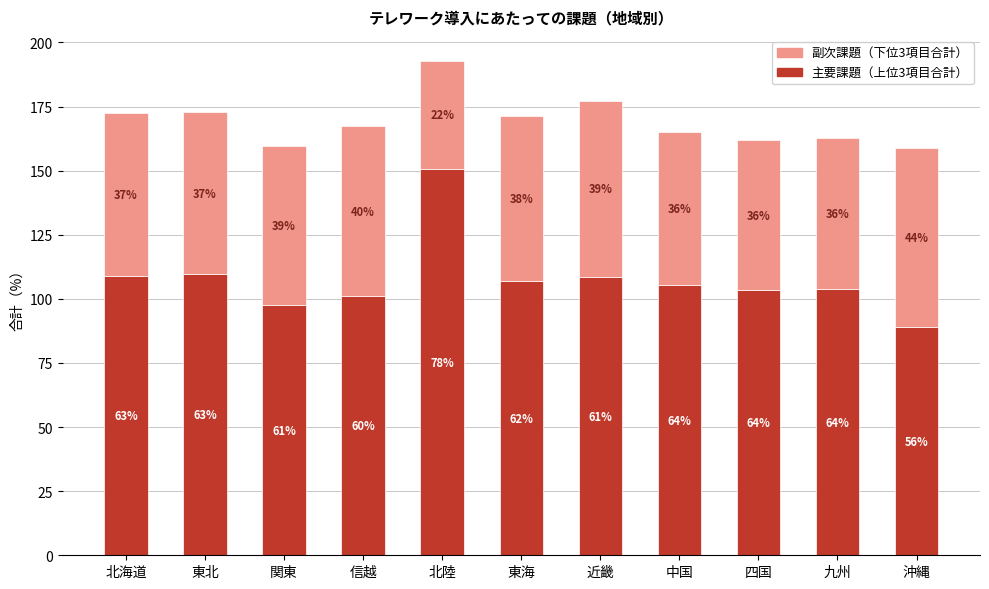

Are the bars grouped side by side (vs. stacked)?

No